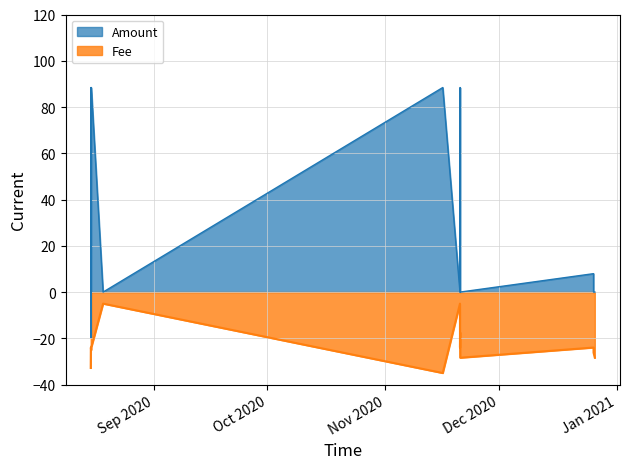

How many interior local valleys does the Fee series have?

4